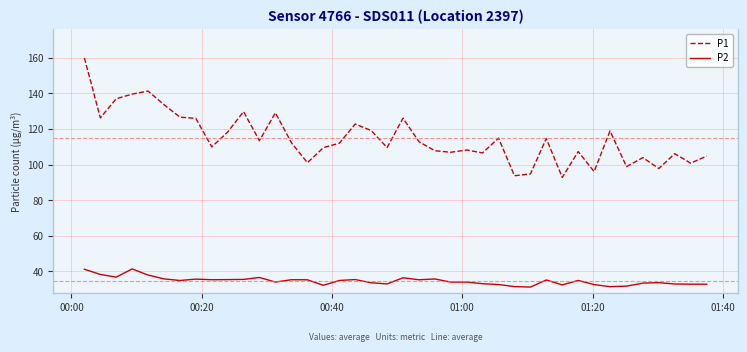

True or false: P1 has more than 1 interior local peaks.

True